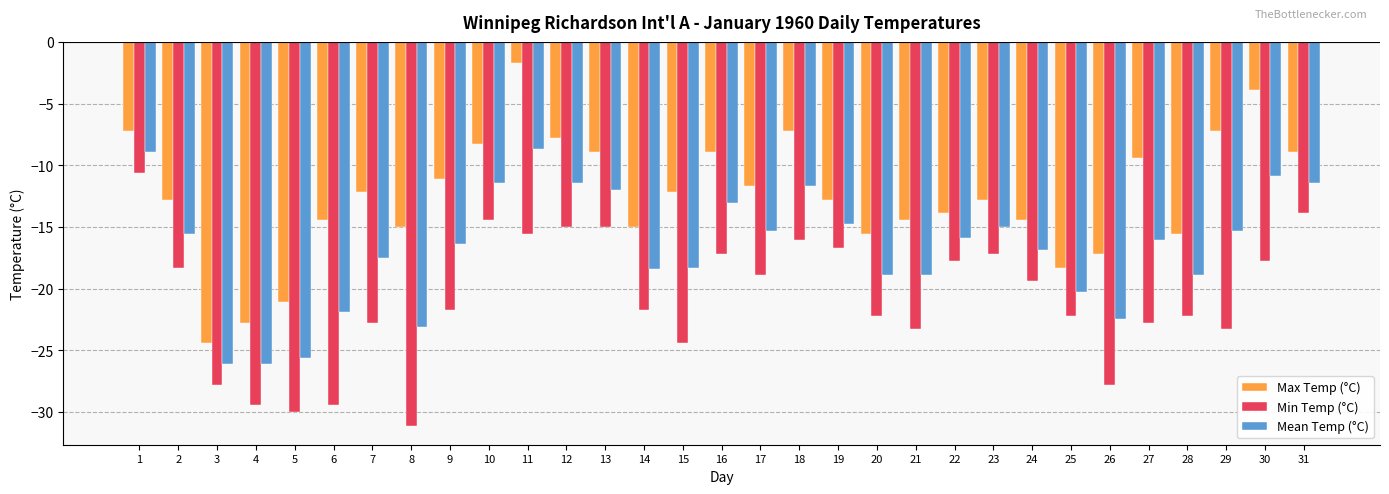

At which label does Mean Temp (°C) first exceed -16?

1